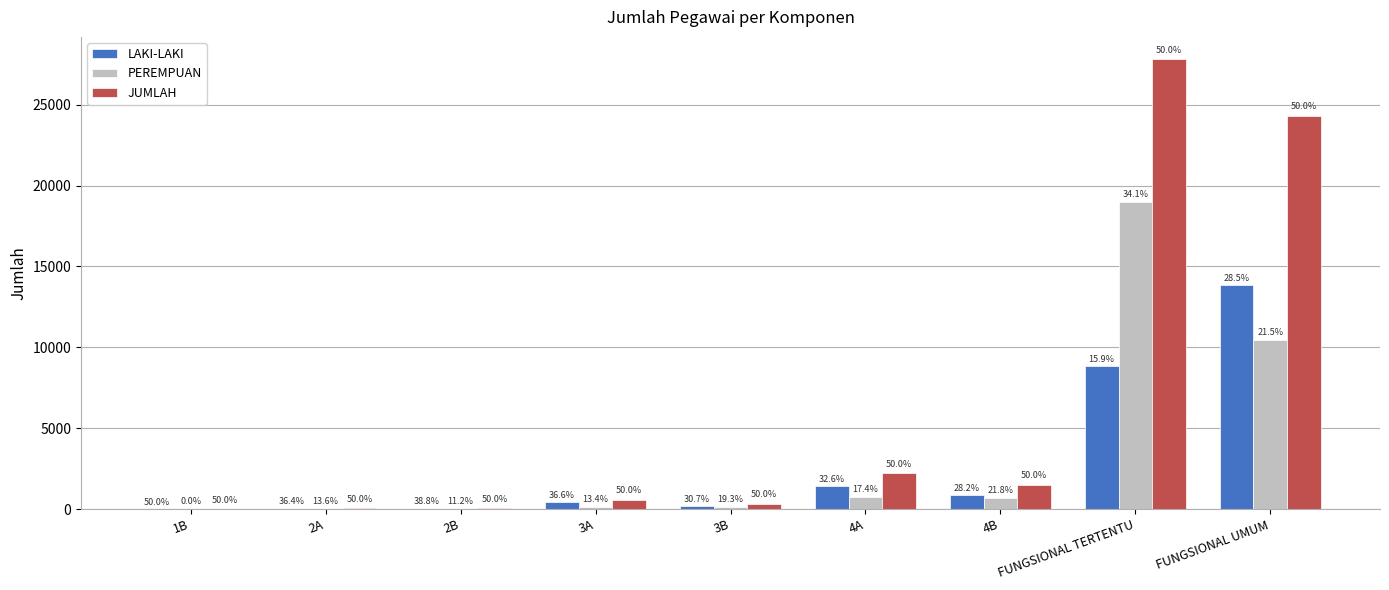

The JUMLAH series shows 10689 at FUNGSIONAL TERTENTU. True or false?

False